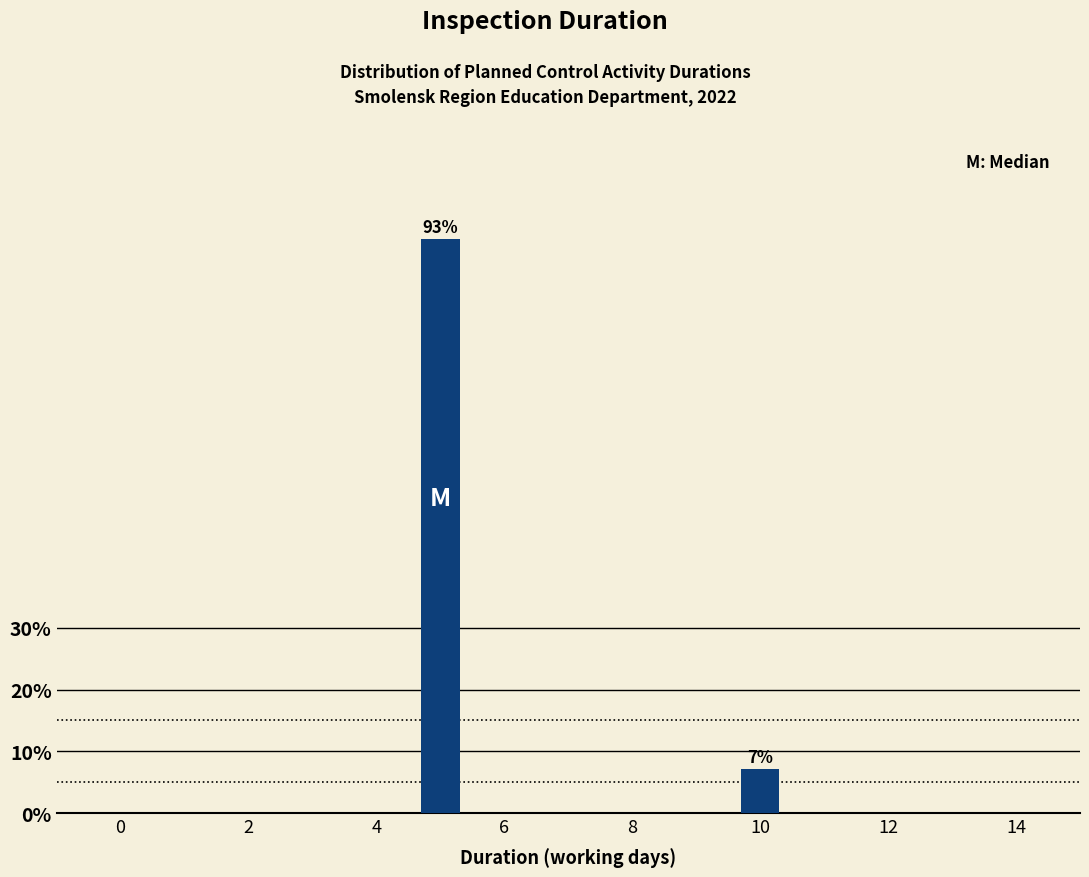

Which has a higher value, 4 or 10?

4